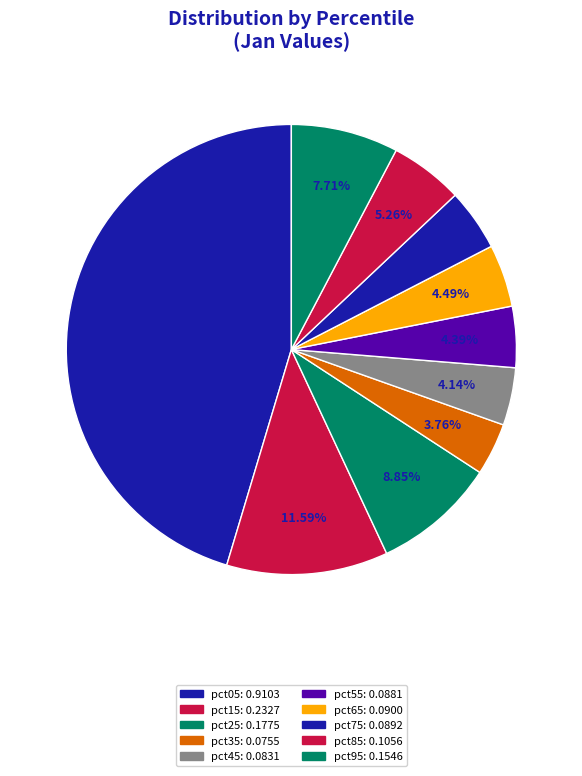

To the nearest percent, what portion does pct05 represent?

45%